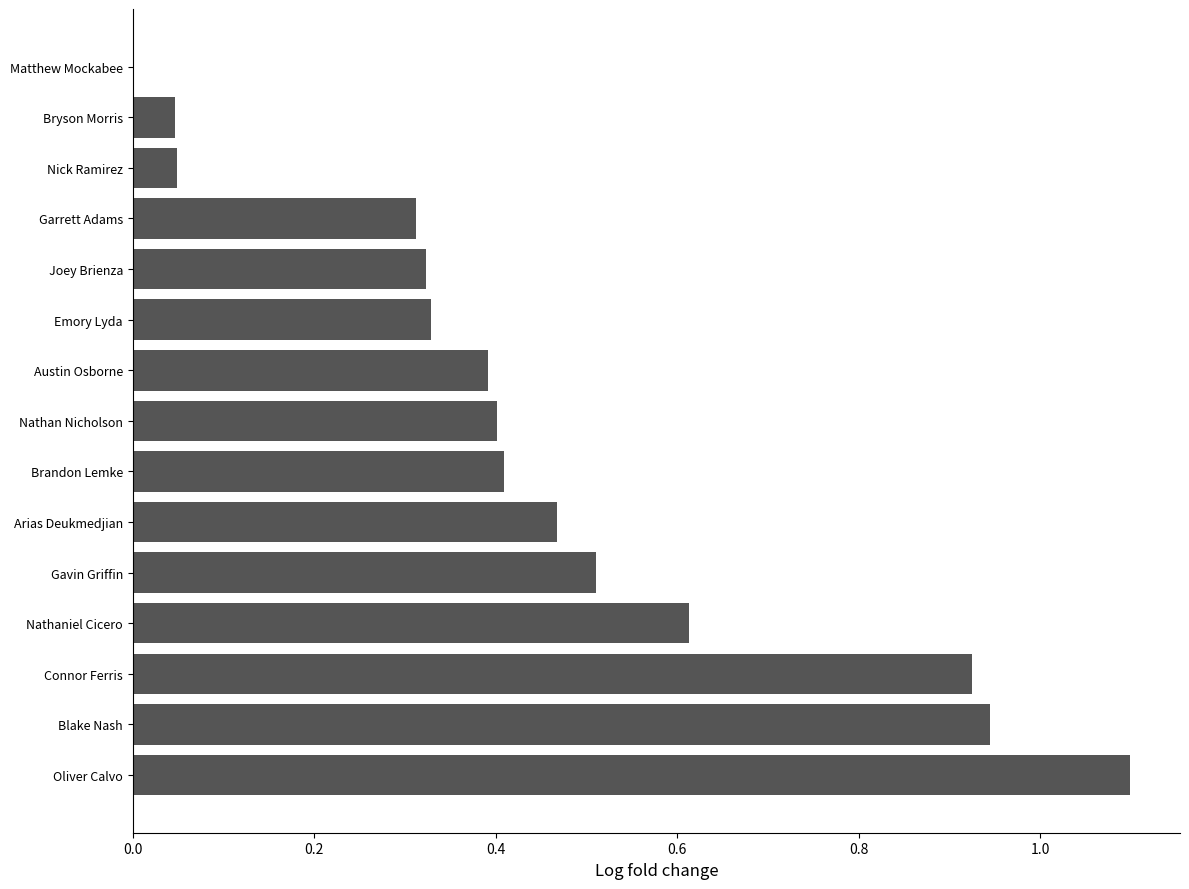

How many positive values are there?

14